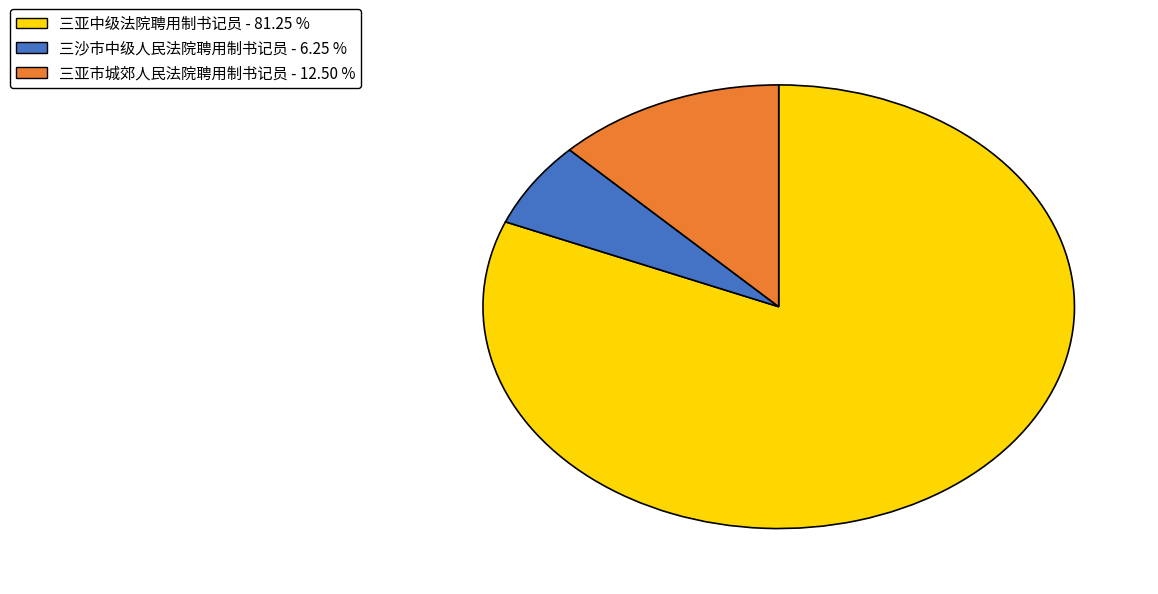

Rank the categories by value from highest to lowest.

三亚中级法院聘用制书记员, 三亚市城郊人民法院聘用制书记员, 三沙市中级人民法院聘用制书记员